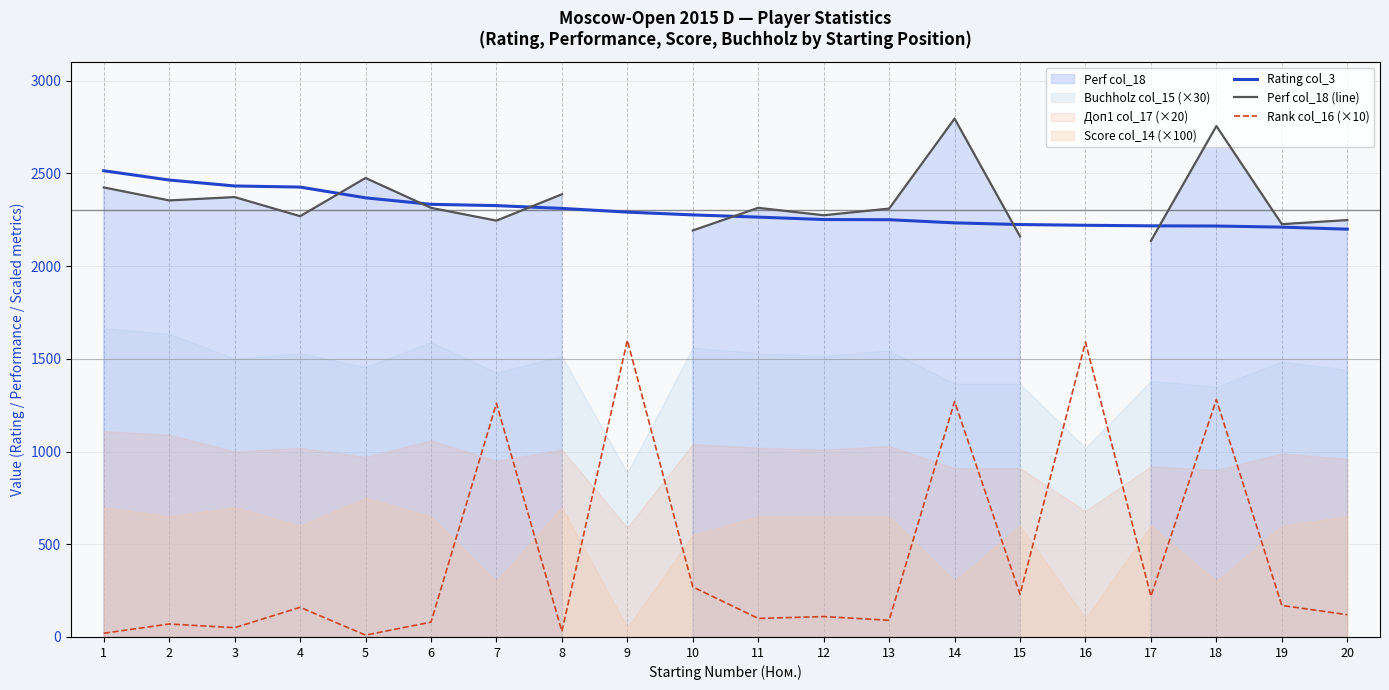

List the labels in order of Rank col_16 (×10) value, largest first.

9, 16, 18, 14, 7, 10, 15, 17, 19, 4, 20, 12, 11, 13, 6, 2, 3, 8, 1, 5